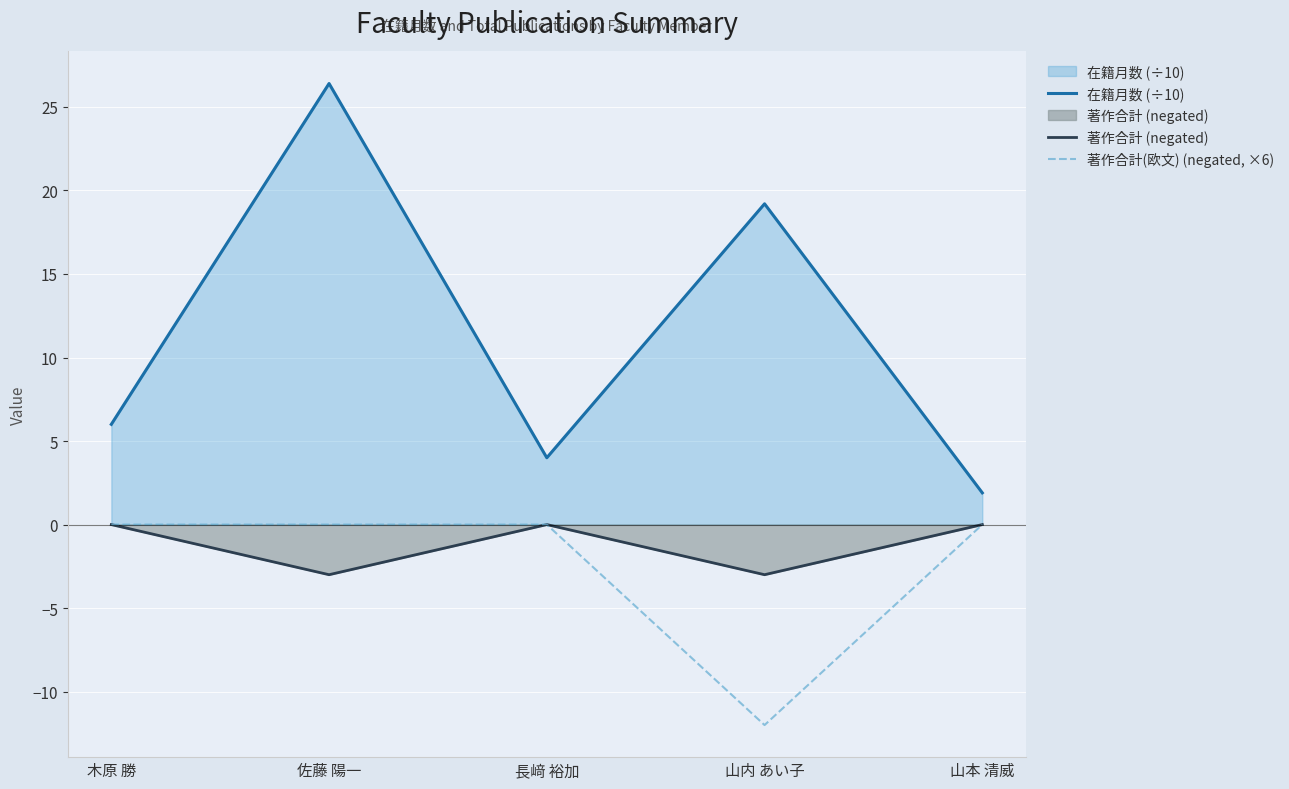

What is the difference between the highest and lowest values at 山本 清威?

1.9